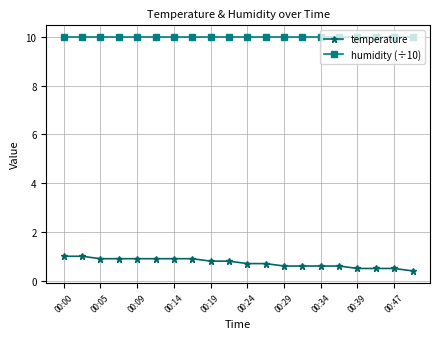

What is the difference between the maximum and minimum values in the temperature series?

0.6